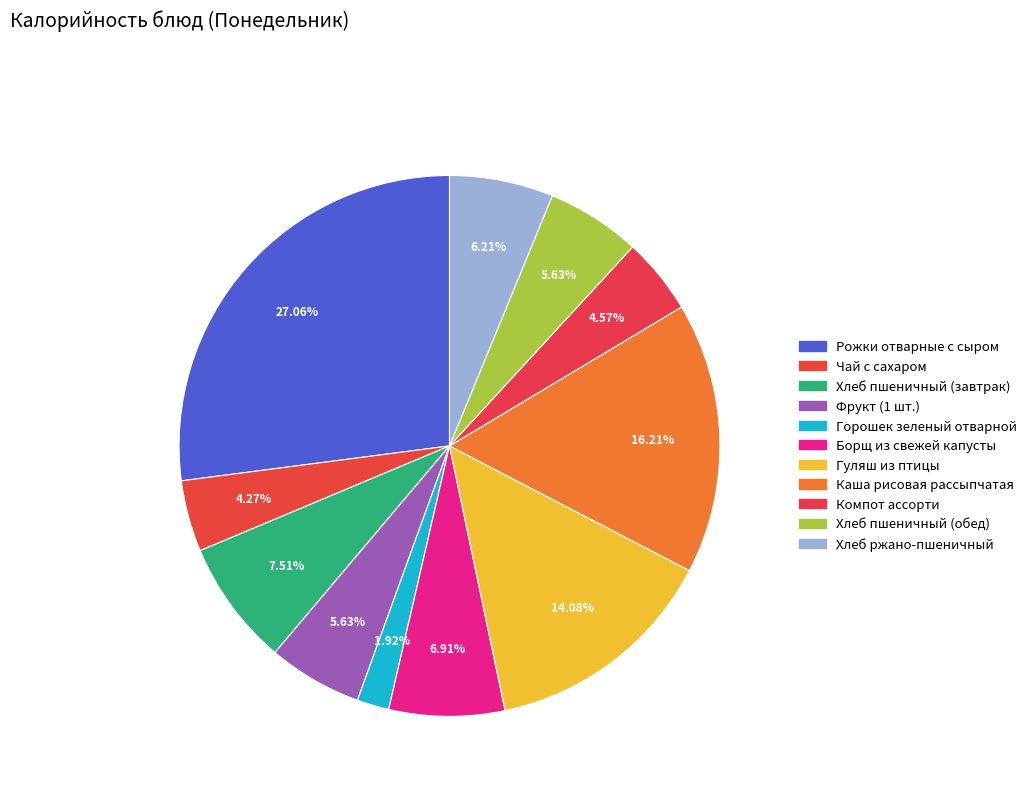

To the nearest percent, what is the combined percentage of Борщ из свежей капусты and Хлеб пшеничный (завтрак)?

14%